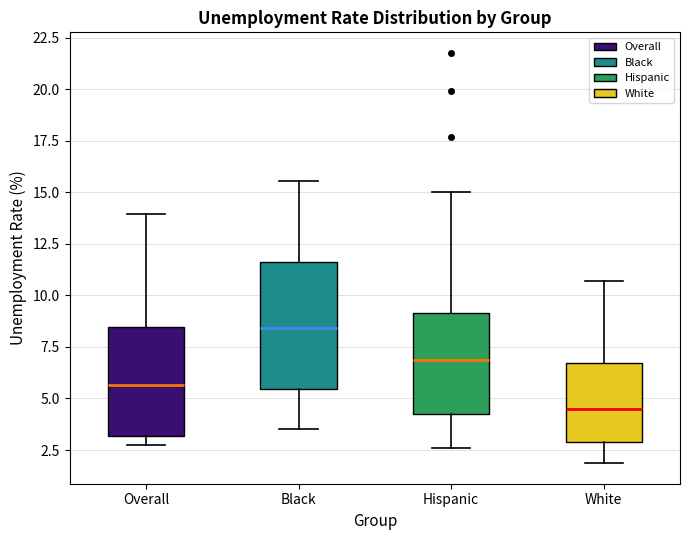

Where does the upper whisker of the box for Overall end on the y-axis? The values are not printed on the chart, so give them approximately, as read against the axis.

14.0